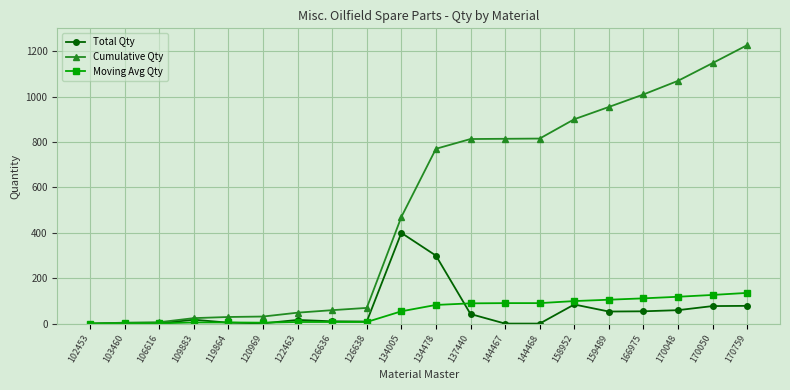

What is the spread (max minus min) of values at 144467?

813